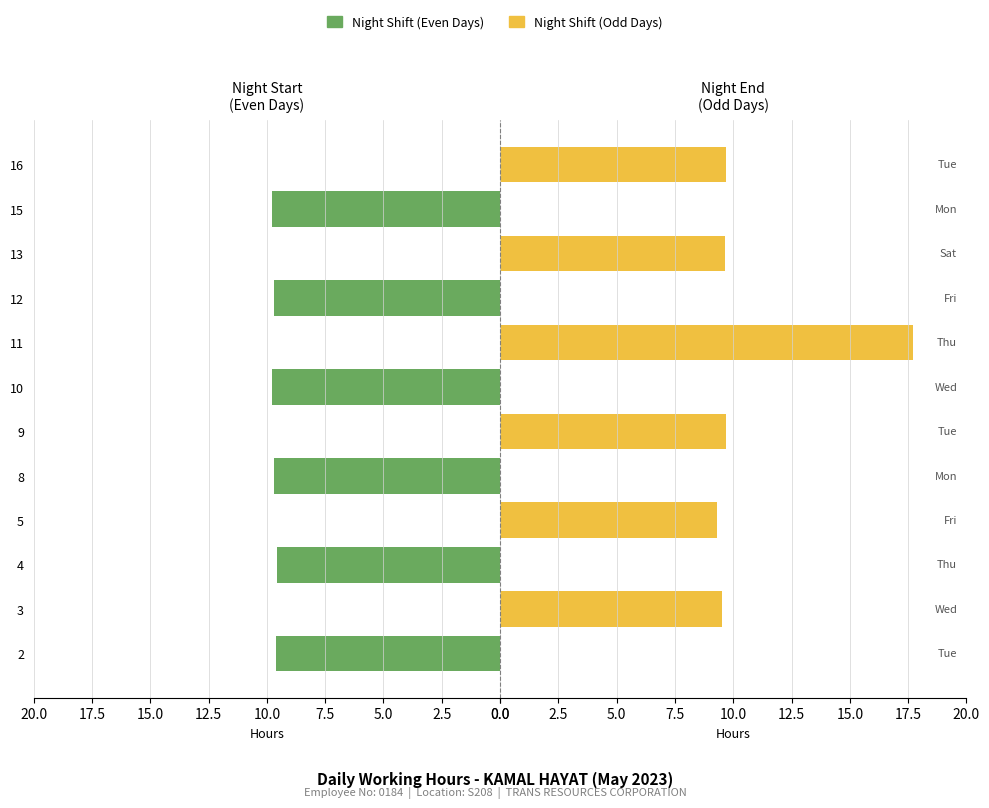

How many distinct data groups are displayed?

2